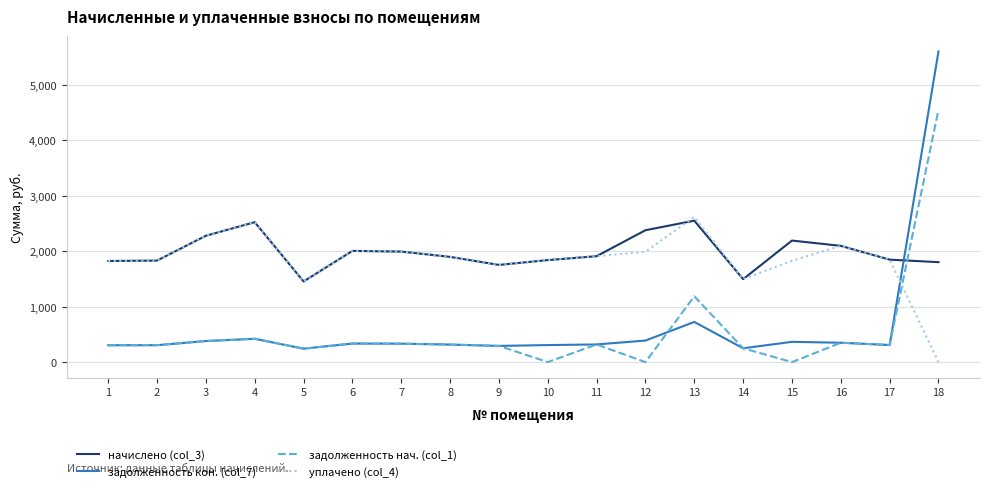

What is the maximum value shown in the chart?

5598.3